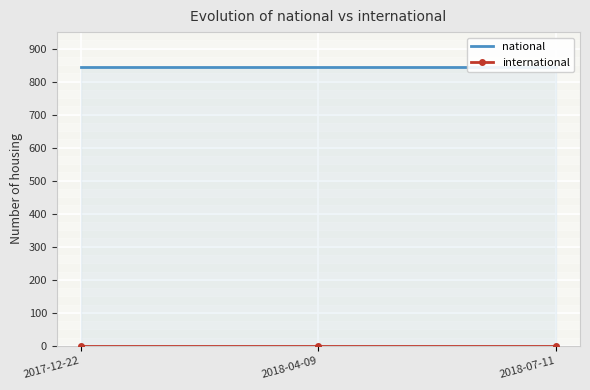

What are all the series names shown in the legend?

national, international